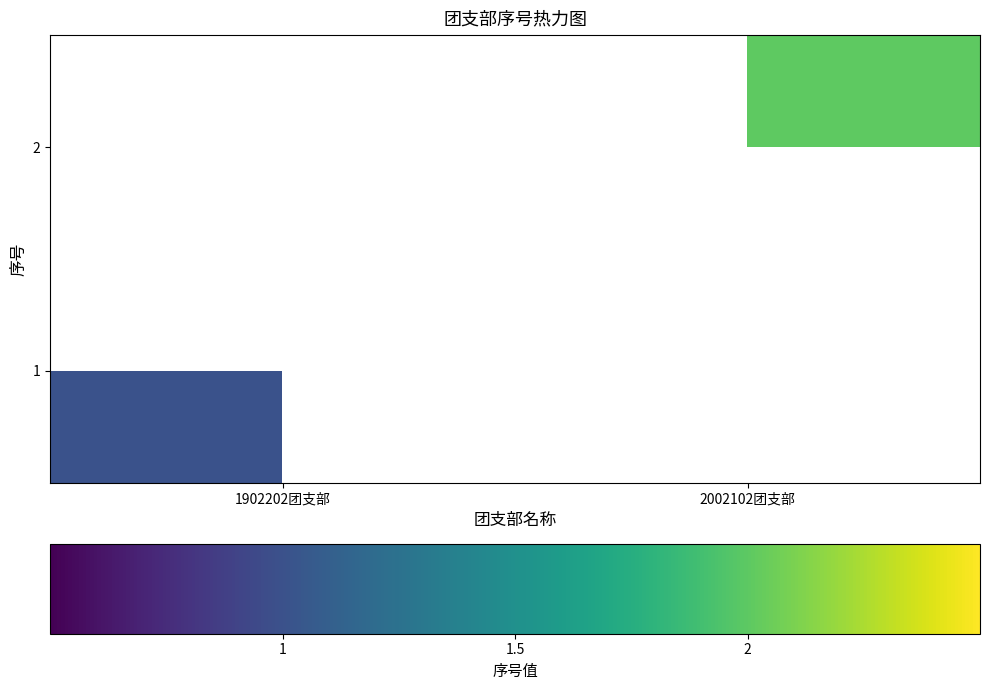

How many positive values does the 1 series have?

1